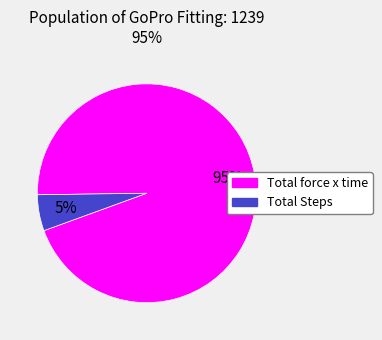

To the nearest percent, what percentage of the pie is Total force x time?

95%